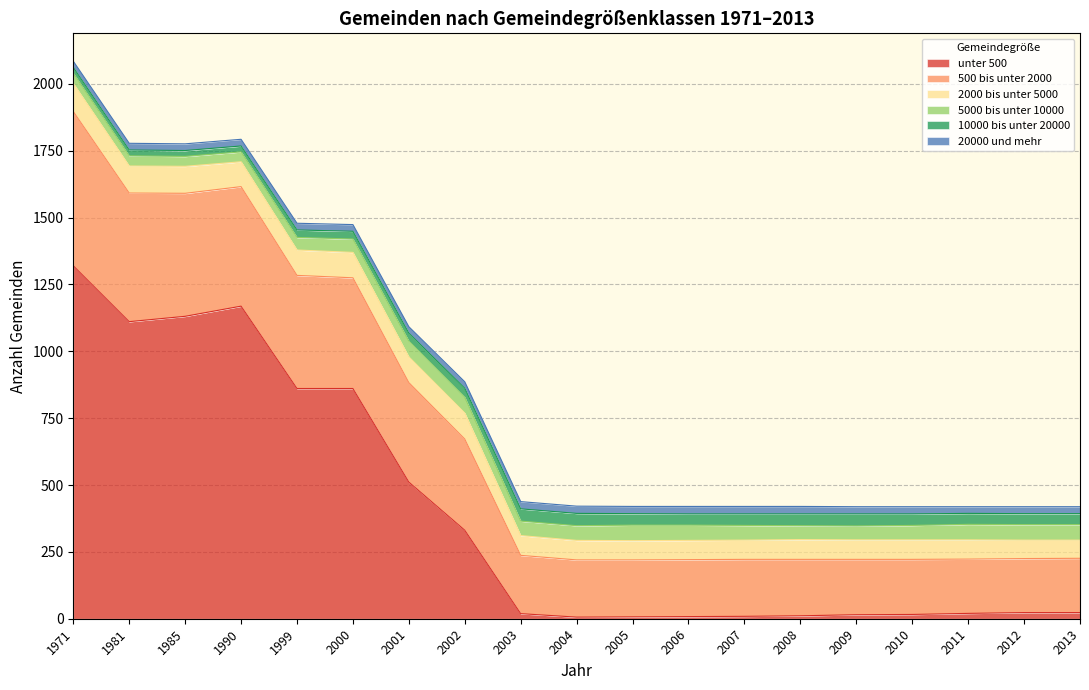

At which category is the sum across all series the highest?

1971